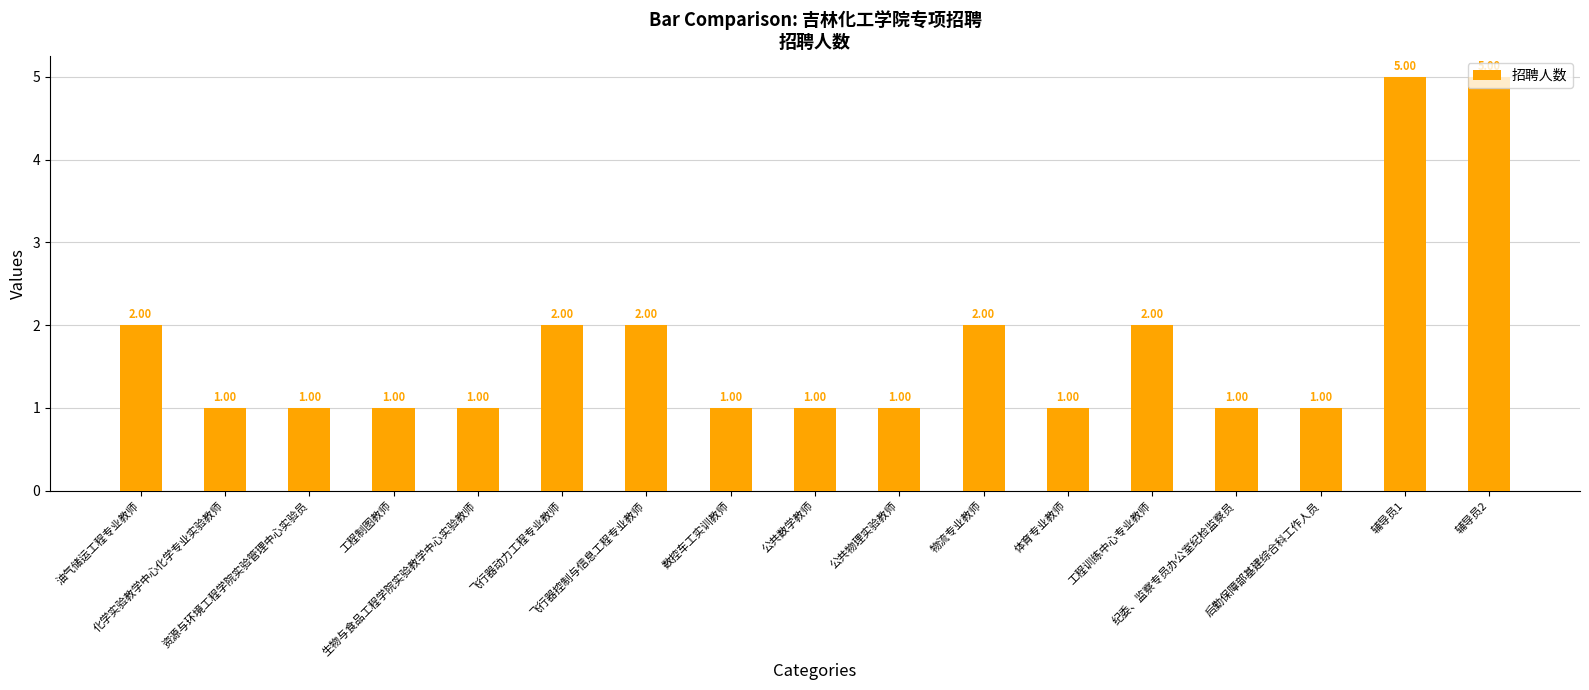

What is the difference between the maximum and minimum values?

4